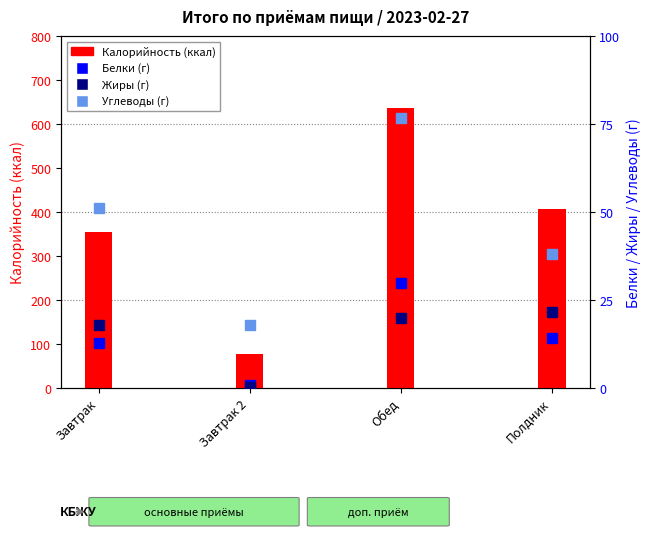

Where is Углеводы nearest to the value 47?

Завтрак